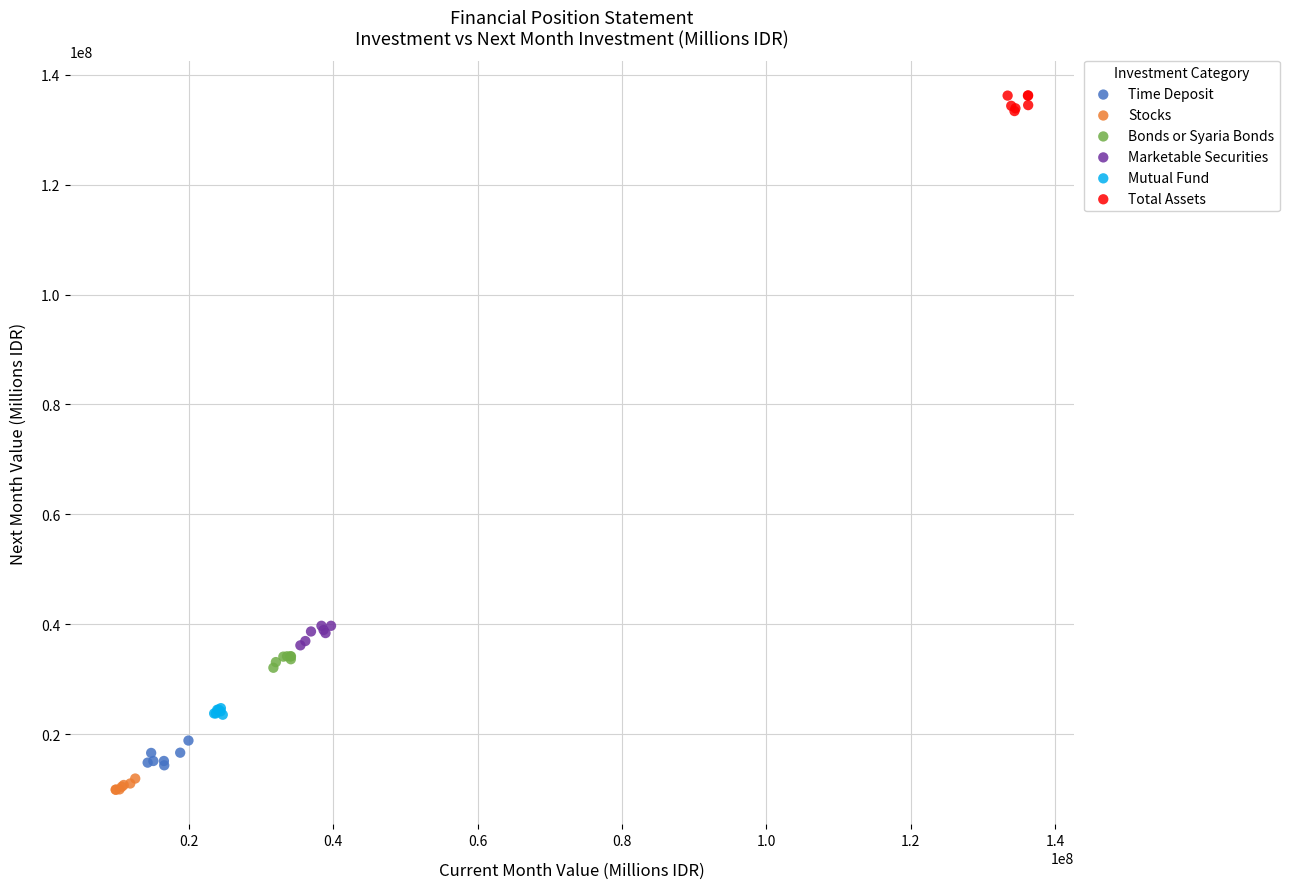

Which series contains the highest Y value?

Total Assets